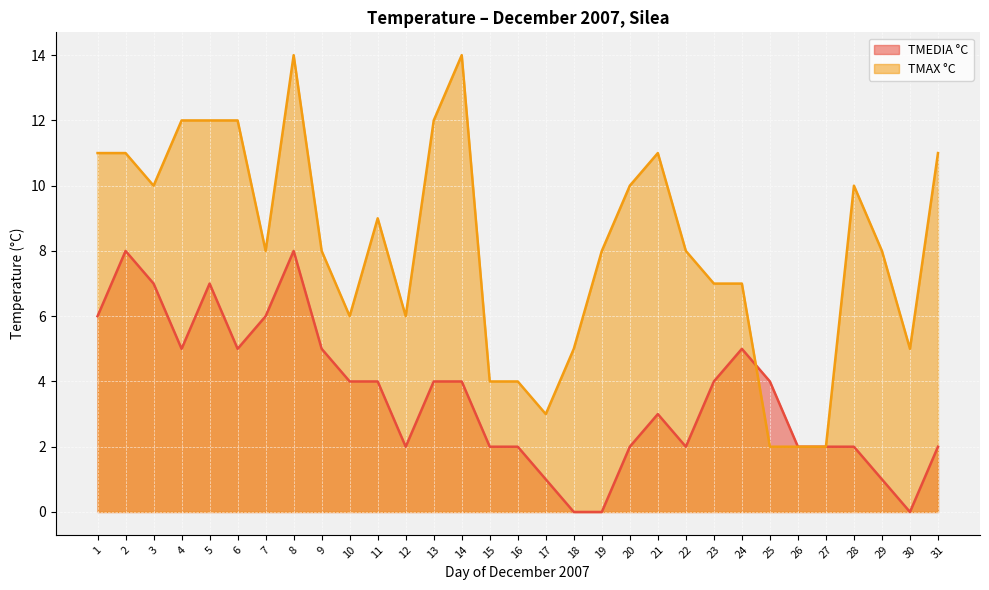

List the series in order of their peak value, highest first.

TMAX °C, TMEDIA °C